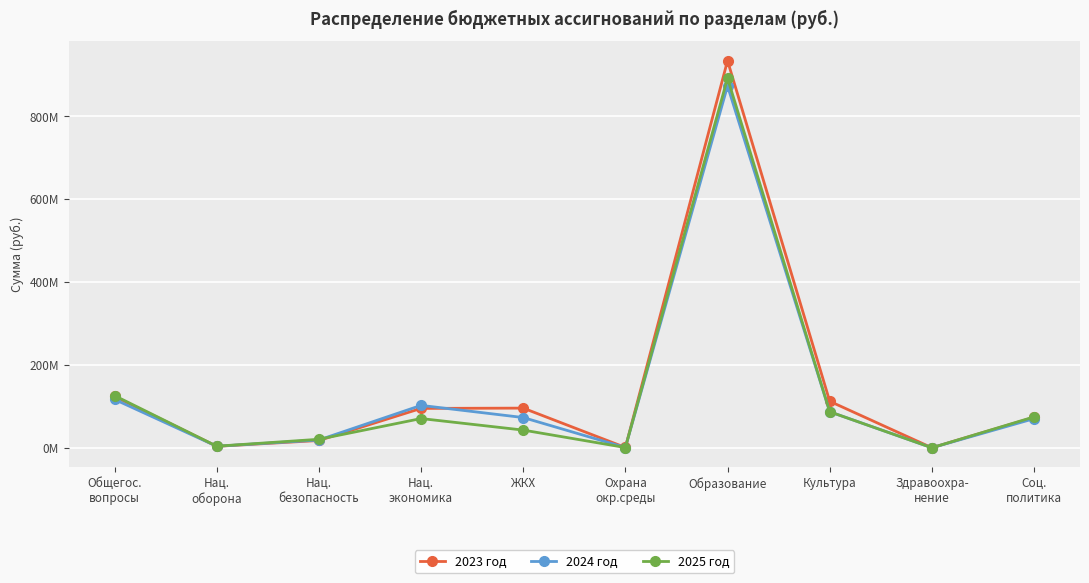

What are all the series names shown in the legend?

2023 год, 2024 год, 2025 год